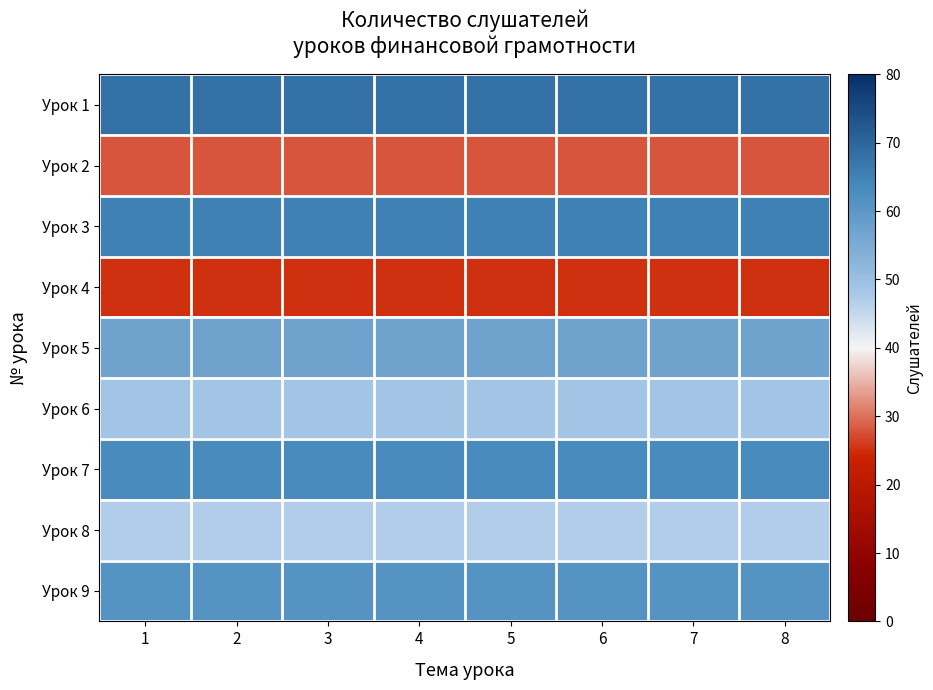

Reading left to right, transcribe all the data shown in this chart.

Урок 1: 1=68	2=68	3=68	4=68	5=68	6=68	7=68	8=68
Урок 2: 1=28	2=28	3=28	4=28	5=28	6=28	7=28	8=28
Урок 3: 1=65	2=65	3=65	4=65	5=65	6=65	7=65	8=65
Урок 4: 1=25	2=25	3=25	4=25	5=25	6=25	7=25	8=25
Урок 5: 1=57	2=57	3=57	4=57	5=57	6=57	7=57	8=57
Урок 6: 1=49	2=49	3=49	4=49	5=49	6=49	7=49	8=49
Урок 7: 1=63	2=63	3=63	4=63	5=63	6=63	7=63	8=63
Урок 8: 1=47	2=47	3=47	4=47	5=47	6=47	7=47	8=47
Урок 9: 1=61	2=61	3=61	4=61	5=61	6=61	7=61	8=61